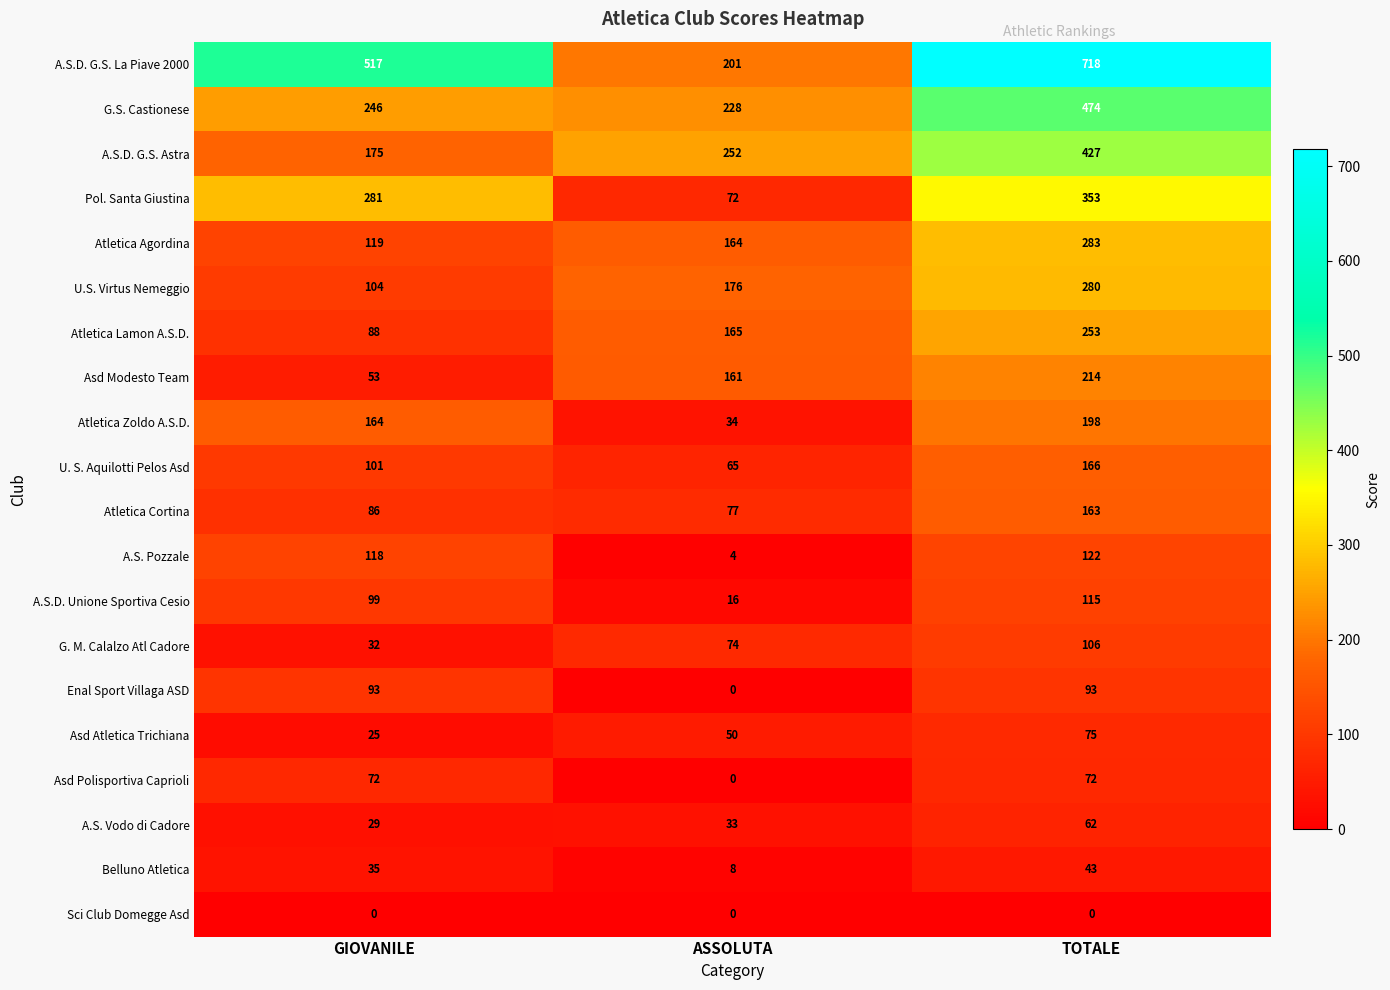

What is the maximum value shown in the chart?

718